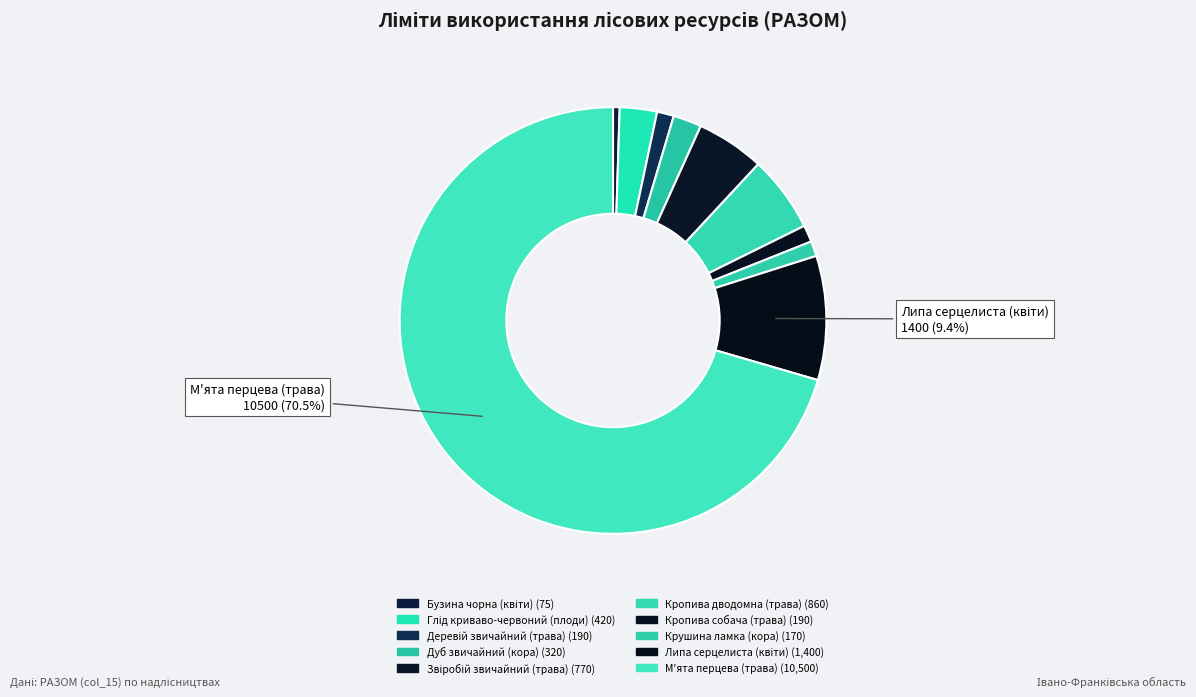

Is there a majority slice in this chart?

Yes